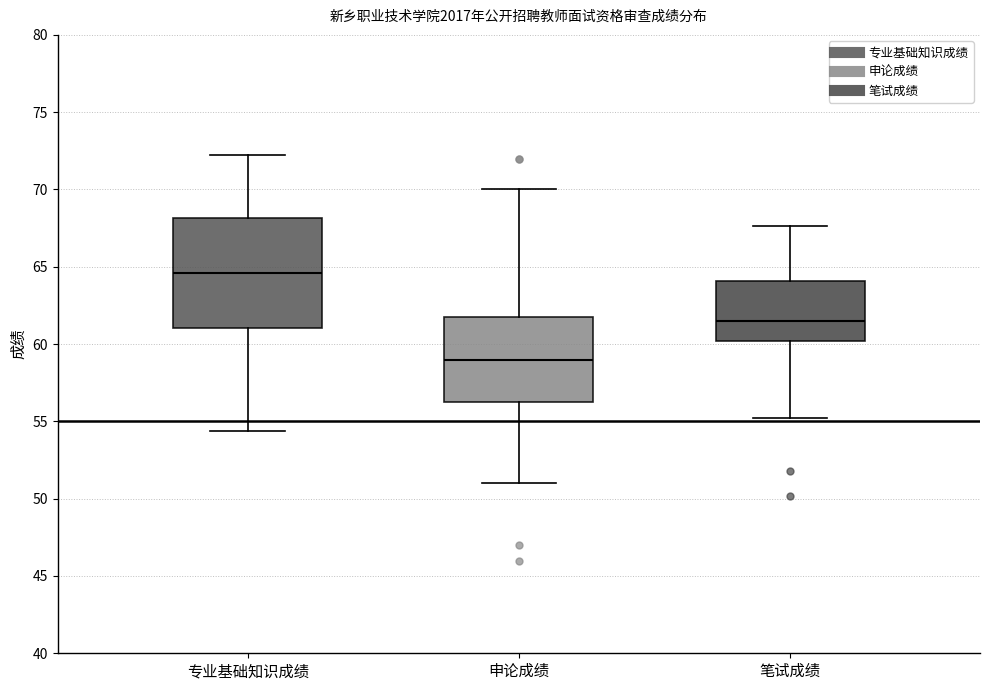

Reading left to right, read every box against the y-axis: the position of its median line, the range the box covers, and the ends of its whiskers. The values are not printed on the chart, so give them approximately, as read against the axis.

专业基础知识成绩: median 64.5, box 61.0 to 68.0, whiskers 54.5 to 72.0
申论成绩: median 59.0, box 56.5 to 62.0, whiskers 51.0 to 70.0
笔试成绩: median 61.5, box 60.0 to 64.0, whiskers 55.5 to 67.5